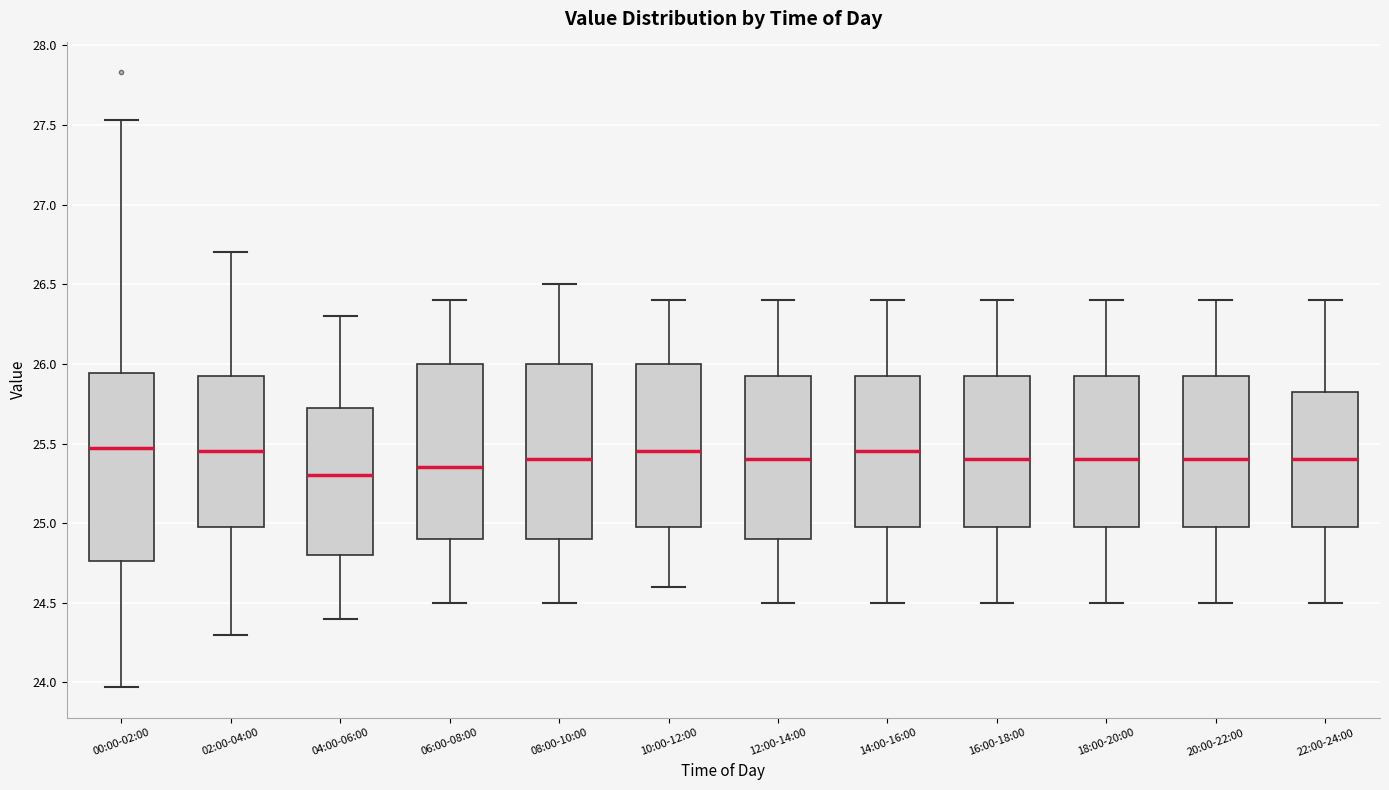

Where does the lower whisker of the box for 10:00-12:00 end on the y-axis? The values are not printed on the chart, so give them approximately, as read against the axis.

24.60